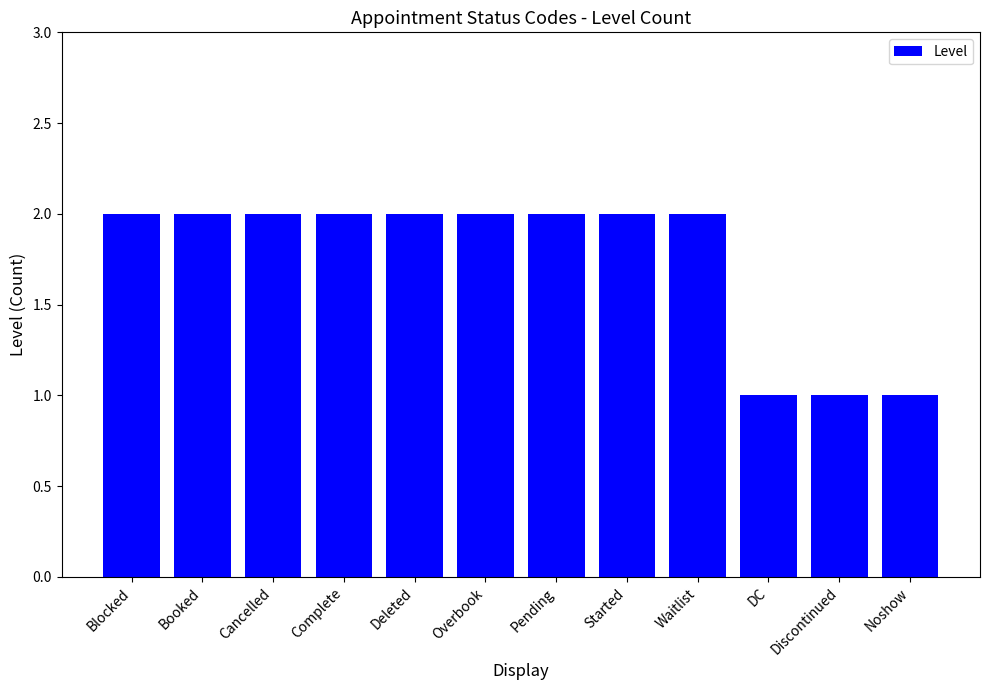

What is the difference between the values at DC and Cancelled?

1